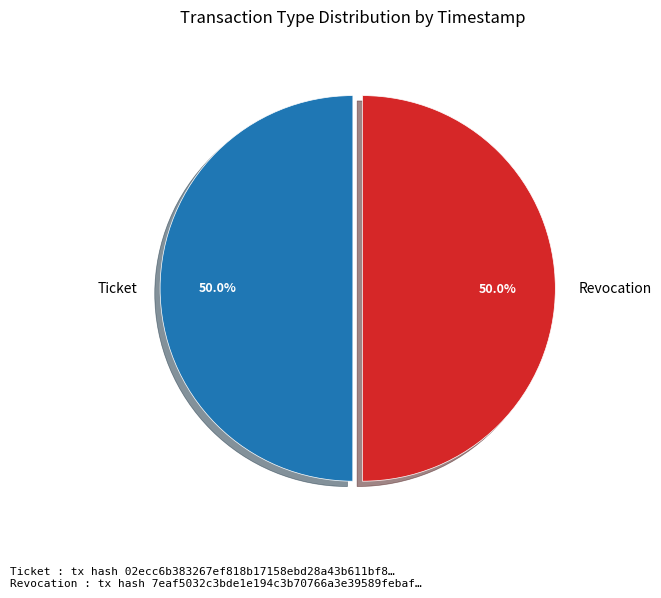

What percentage is NOT represented by Ticket?

50.0%